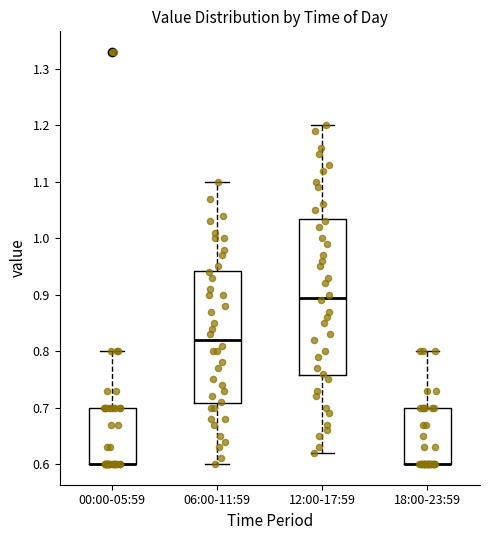

Reading left to right, transcribe this box plot: for each box, give where its median line is, the range the box spans, and where its two whiskers end, as read against the y-axis. The values are not printed on the chart, so give them approximately, as read against the axis.

00:00-05:59: median 0.60 (drawn on the box's lower edge), box 0.60 to 0.70, whiskers 0.60 to 0.80
06:00-11:59: median 0.82, box 0.71 to 0.94, whiskers 0.60 to 1.10
12:00-17:59: median 0.90, box 0.76 to 1.04, whiskers 0.62 to 1.20
18:00-23:59: median 0.60 (drawn on the box's lower edge), box 0.60 to 0.70, whiskers 0.60 to 0.80